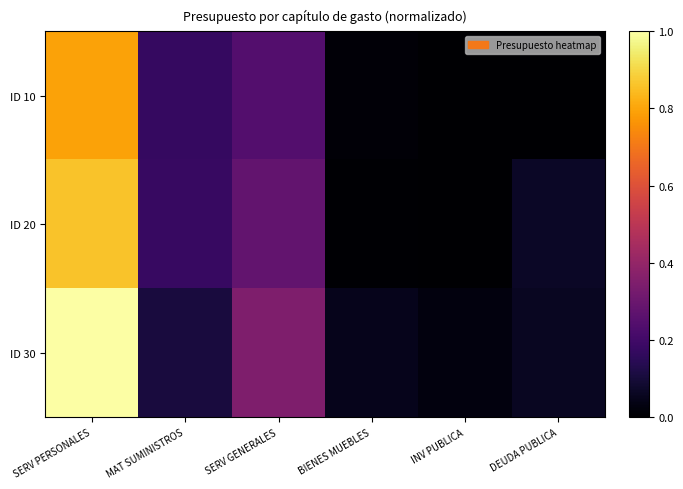

Rank the series by their maximum value, from highest to lowest.

ID 30, ID 20, ID 10